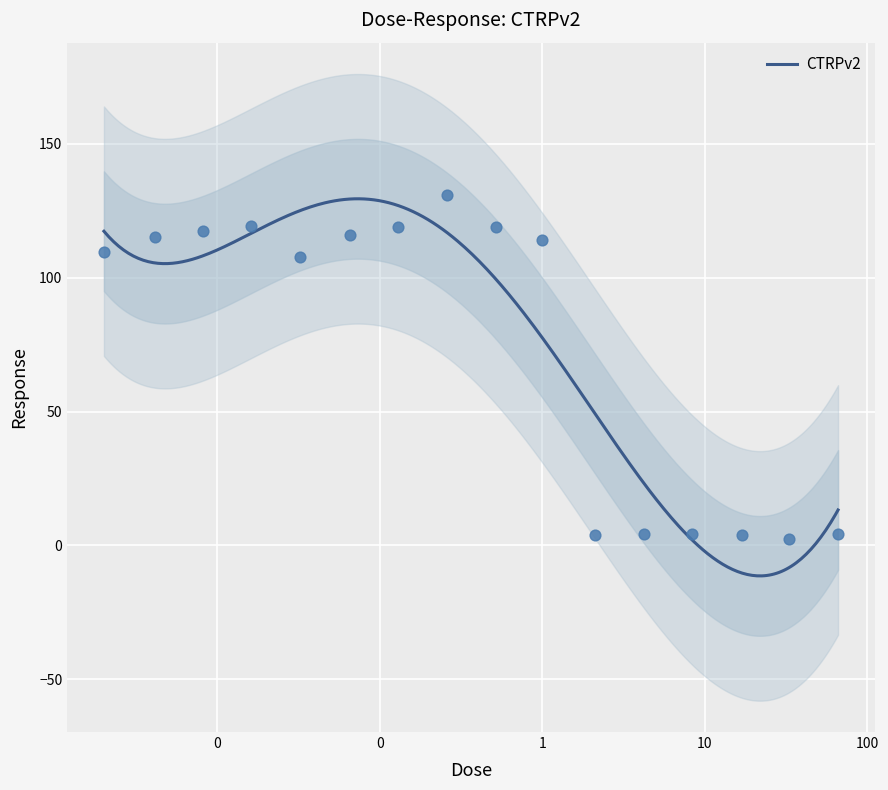

What is the change in value from 0.0081 to 33.0?

-115.1